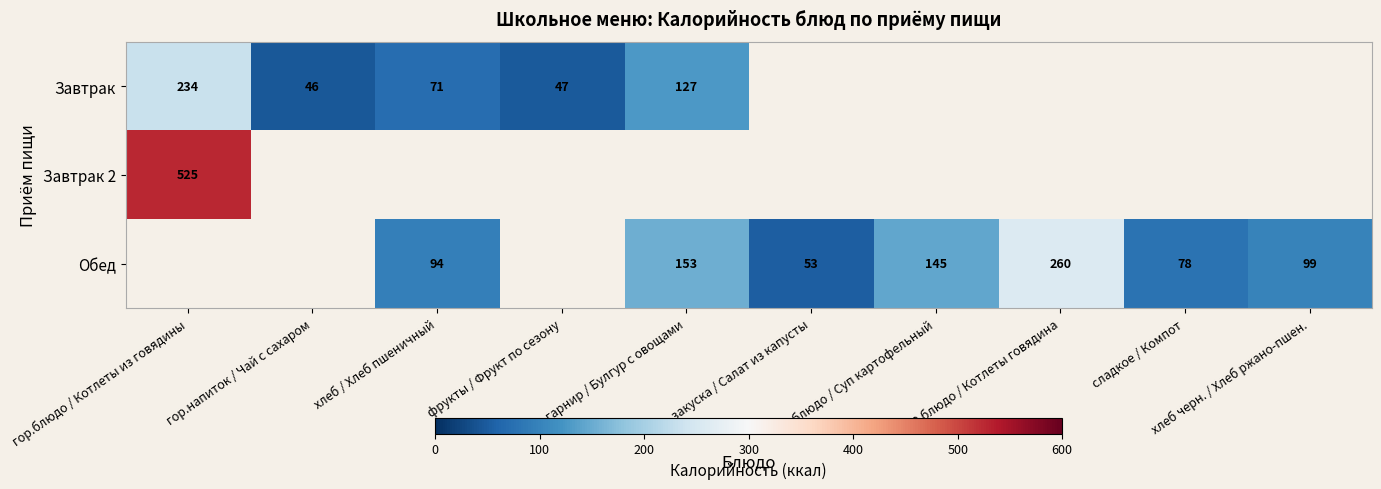

Is it true that Обед equals 145 at 1 блюдо / Суп картофельный?

True